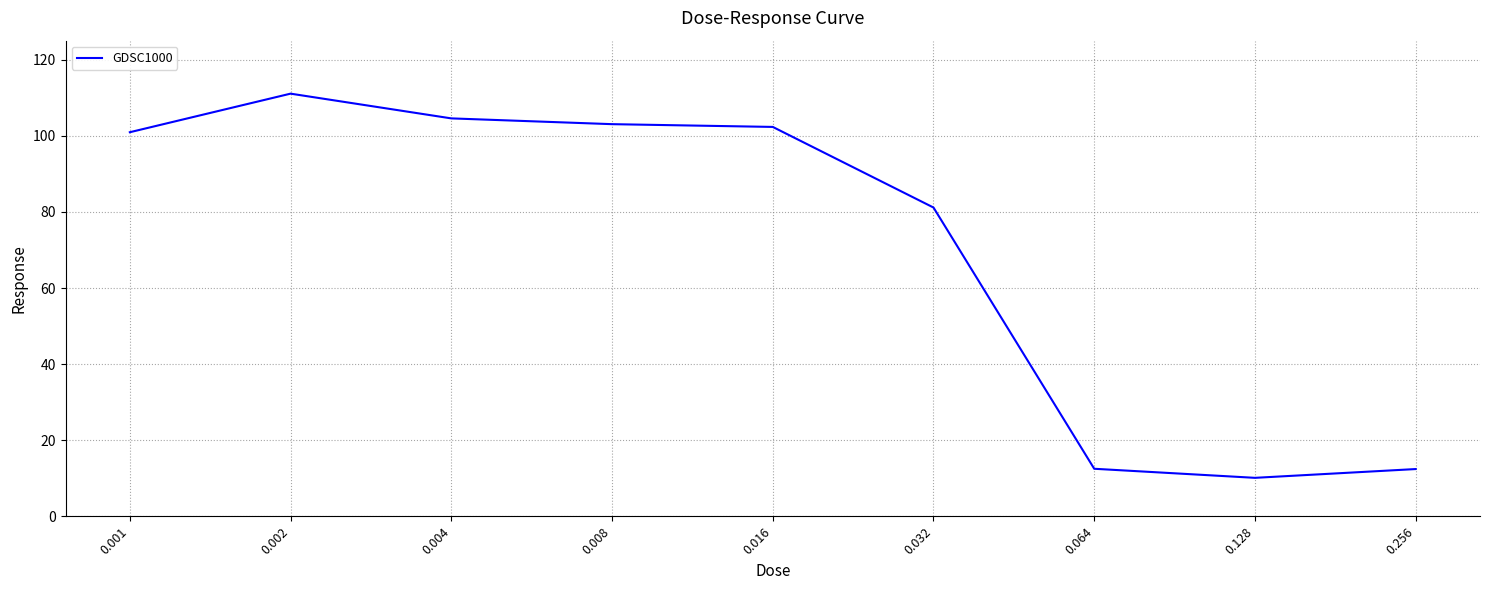

What is the difference between the values at 0.002 and 0.001?

10.1